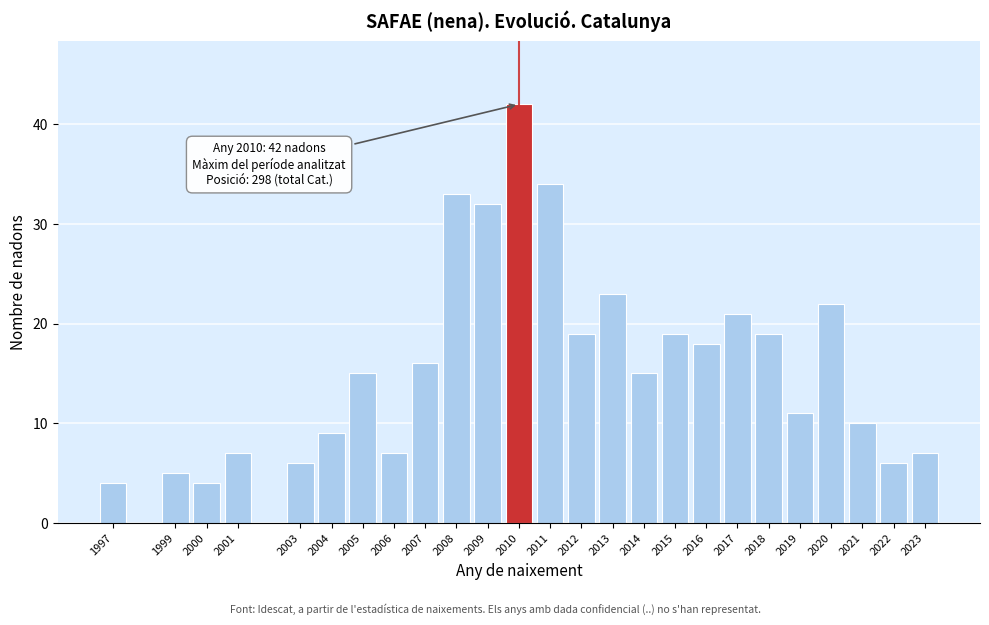

Reading left to right, extract all data points from this chart.

4	5	4	7	6	9	15	7	16	33	32	42	34	19	23	15	19	18	21	19	11	22	10	6	7